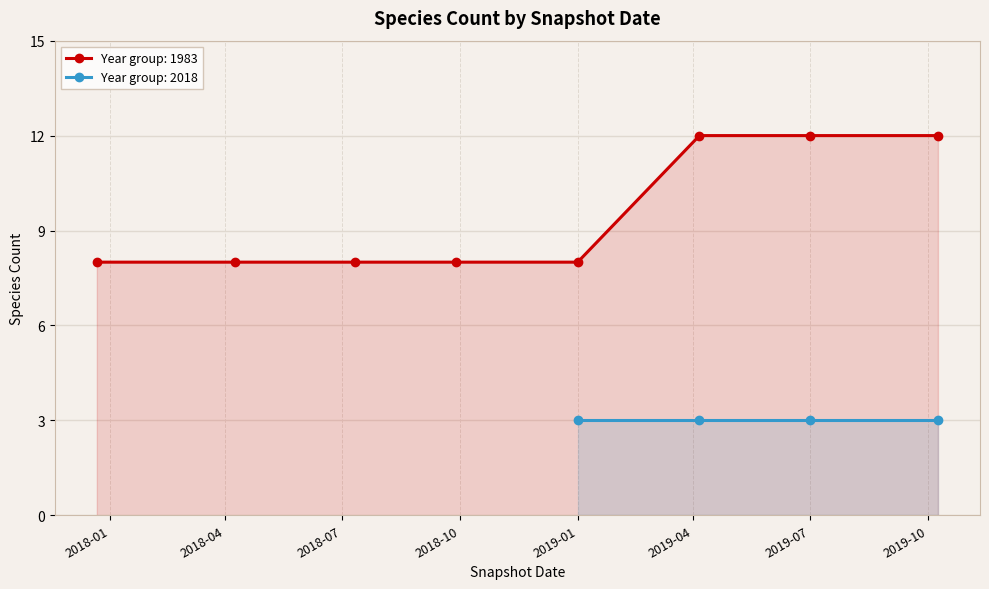

What is the minimum value for Year group: 1983?

8